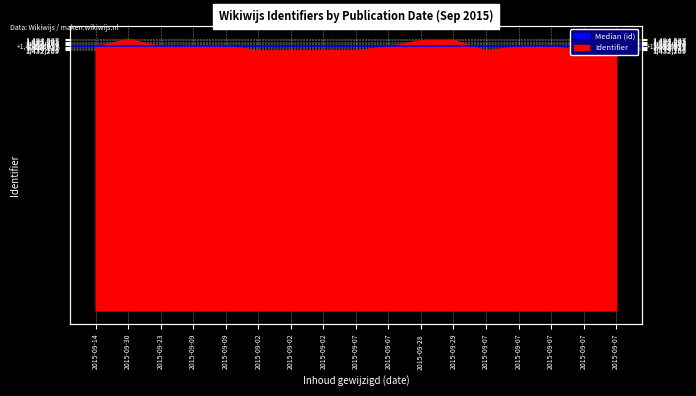

What is the value of the 17th point from the left?

1432276